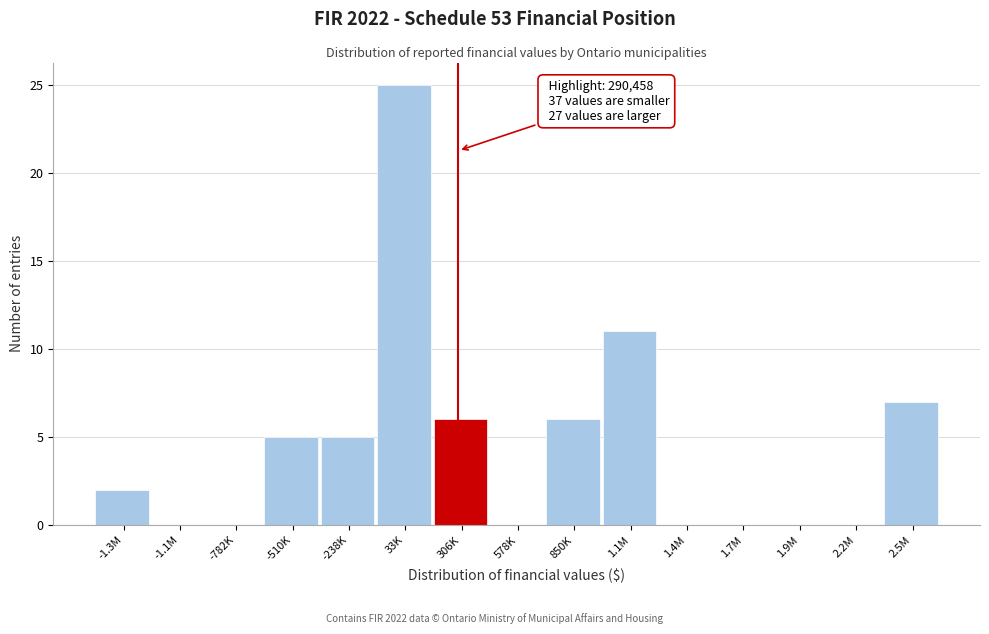

Reading right to left, extract all data points from this chart.

2.5M=7	2.2M=0	1.9M=0	1.7M=0	1.4M=0	1.1M=11	850K=6	578K=0	306K=6	33K=25	-238K=5	-510K=5	-782K=0	-1.1M=0	-1.3M=2